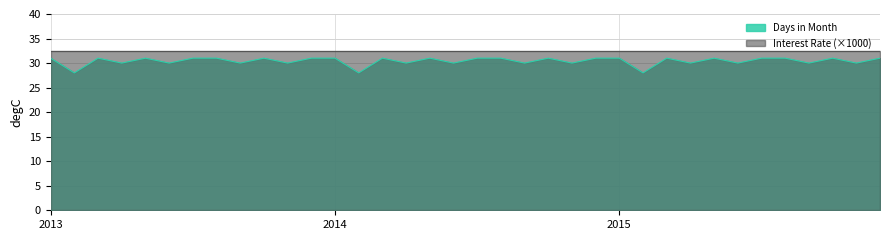

What is the smallest value displayed?

28.0